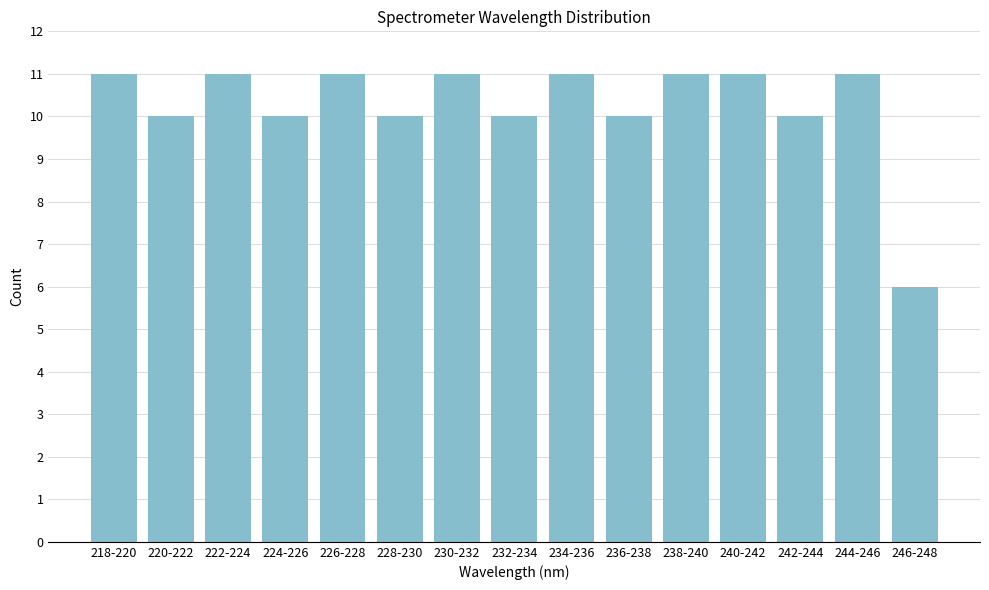

Reading left to right, list all the values displayed in this chart.

11	10	11	10	11	10	11	10	11	10	11	11	10	11	6